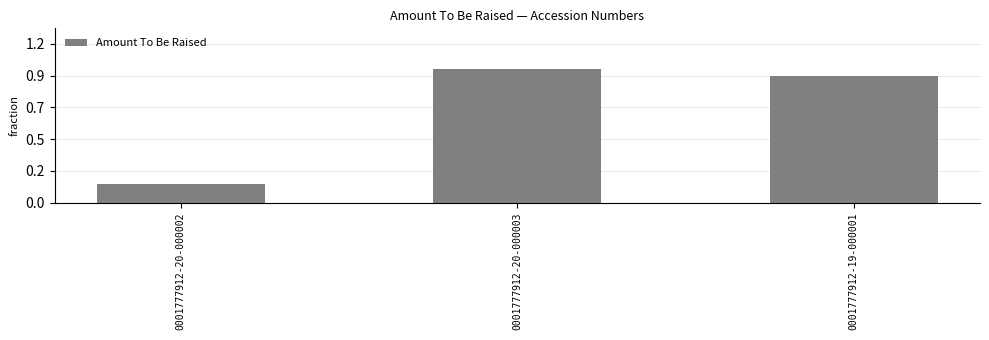

Which category has the highest value across all series?

0001777912-20-000003